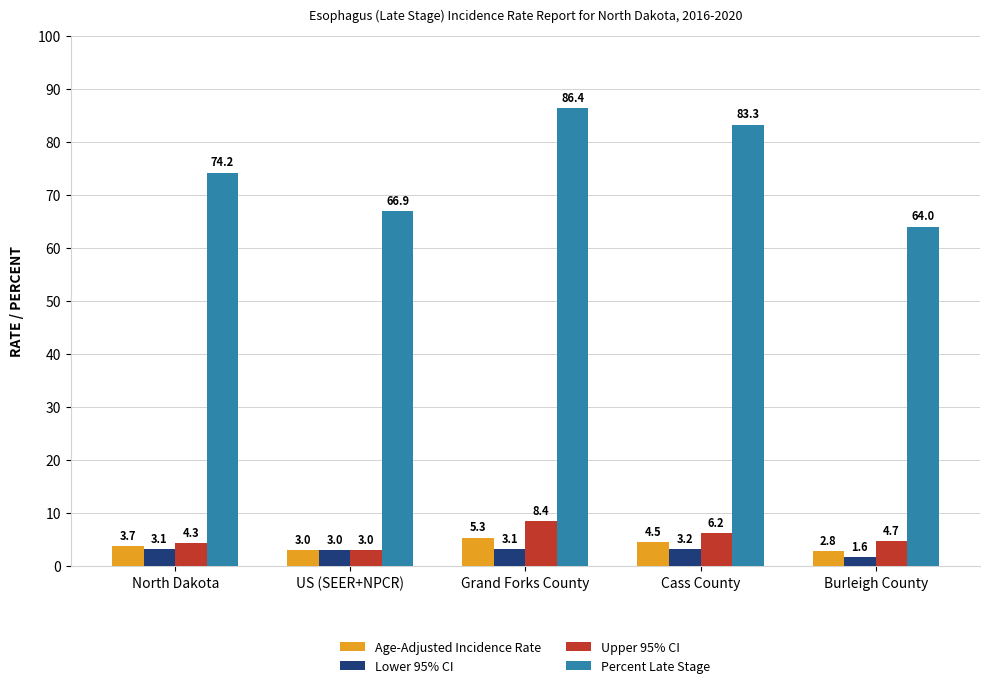

What position from the right is US (SEER+NPCR)?

4